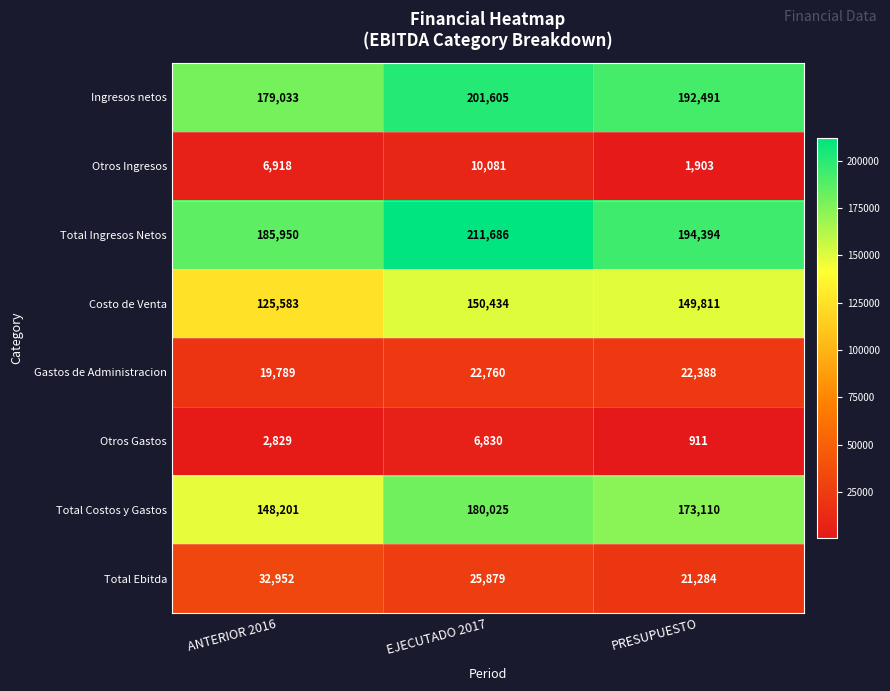

What is the total value across all series at PRESUPUESTO?

756292